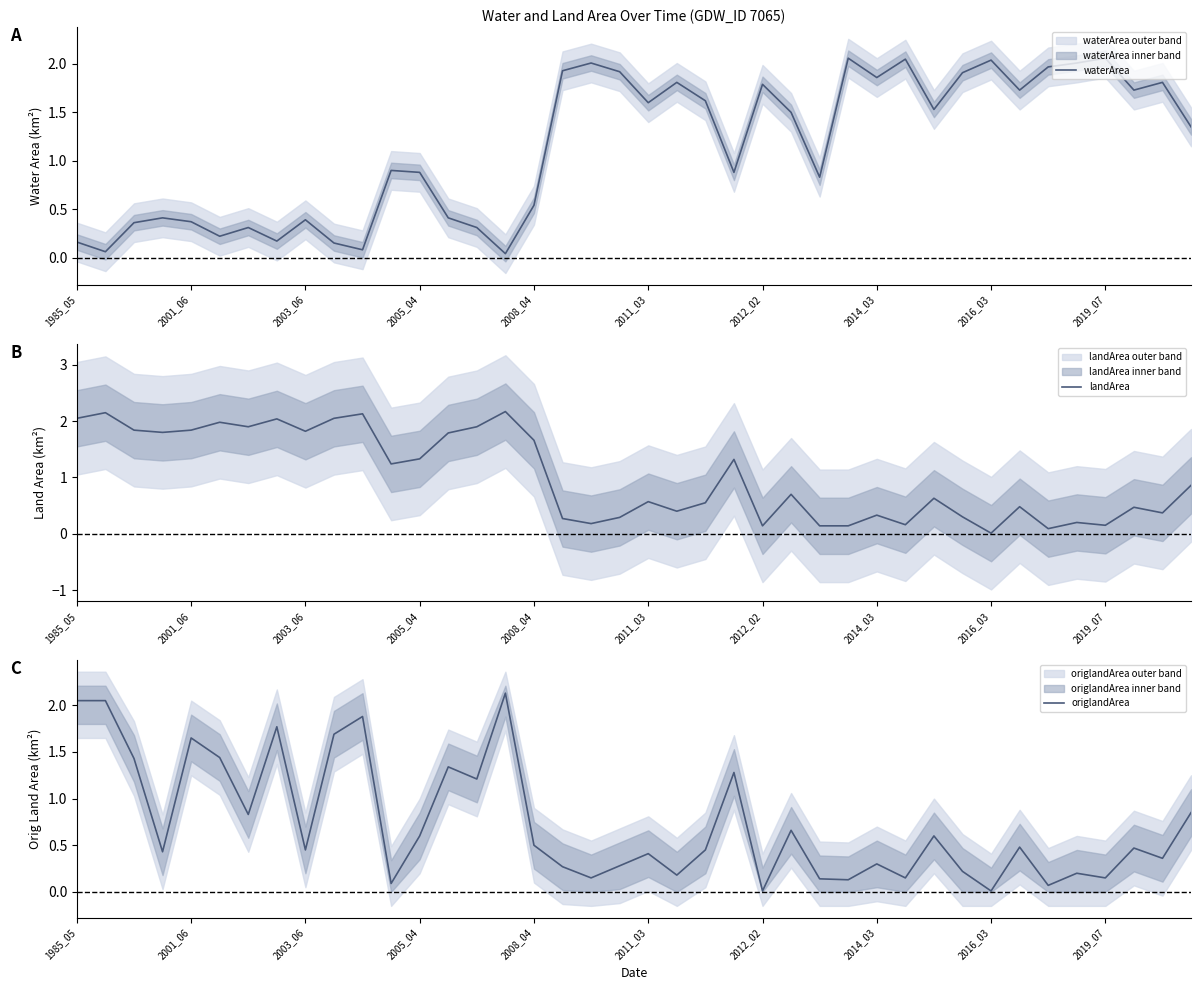

What is the label of the 6th point from the right?

34